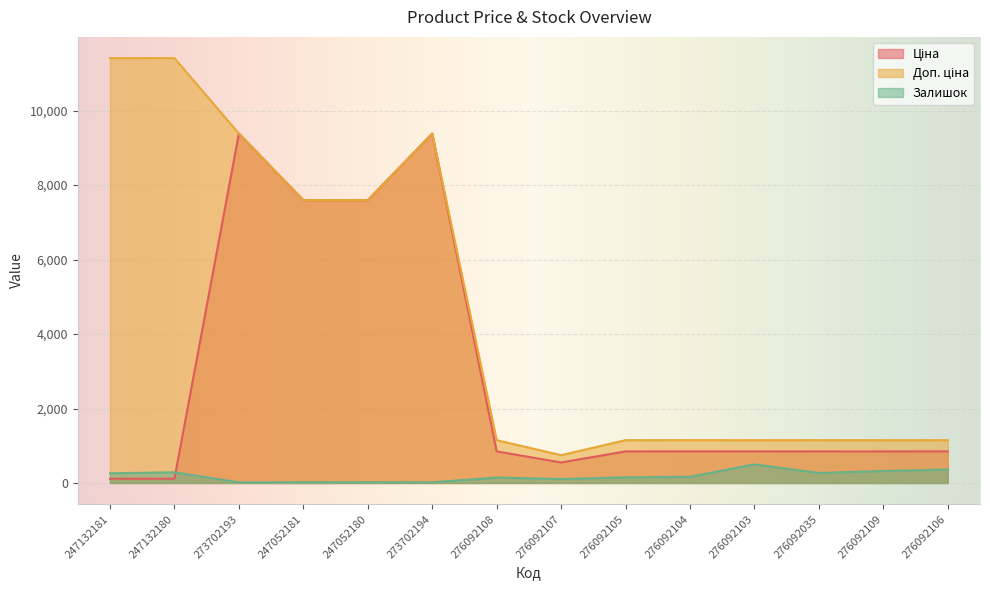

At which category does Ціна reach its first local peak?

273702193